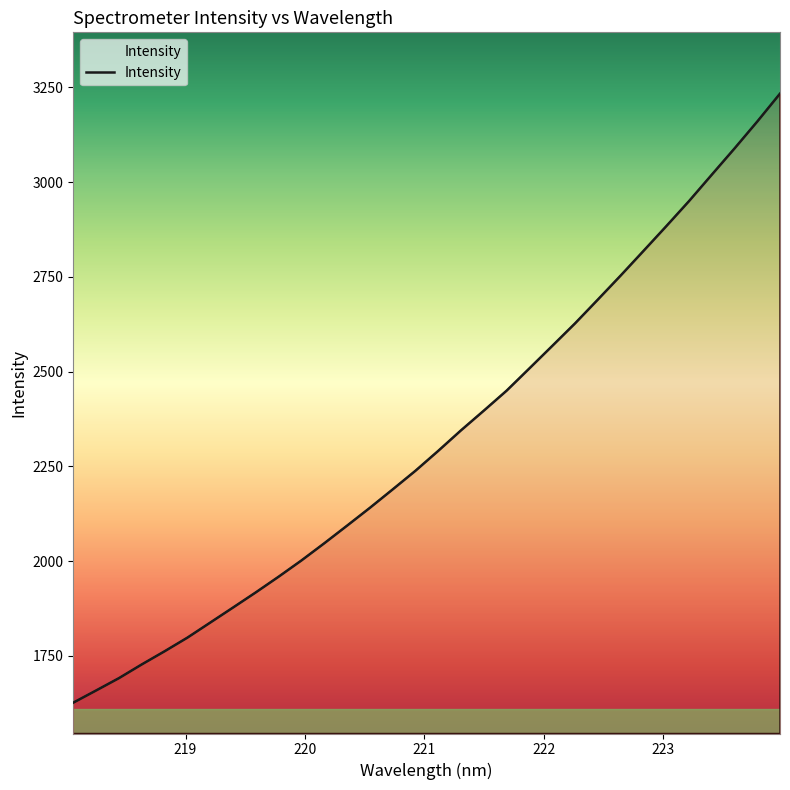

What is the difference between the maximum and minimum values?

1606.3